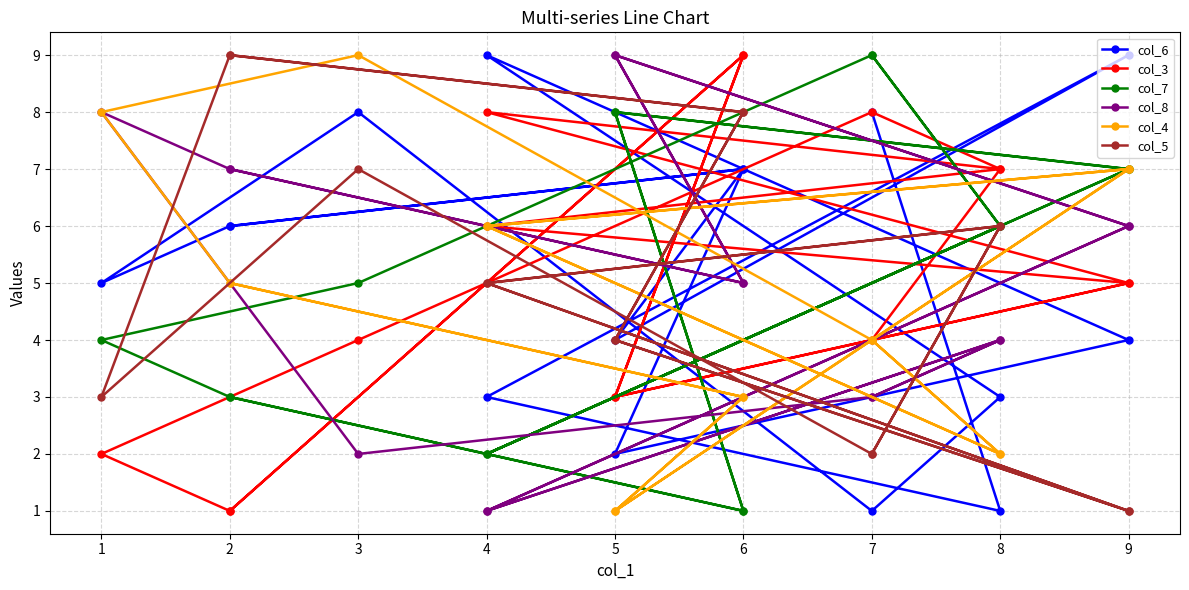

Count the col_6 values in the range 3 to 8.

11